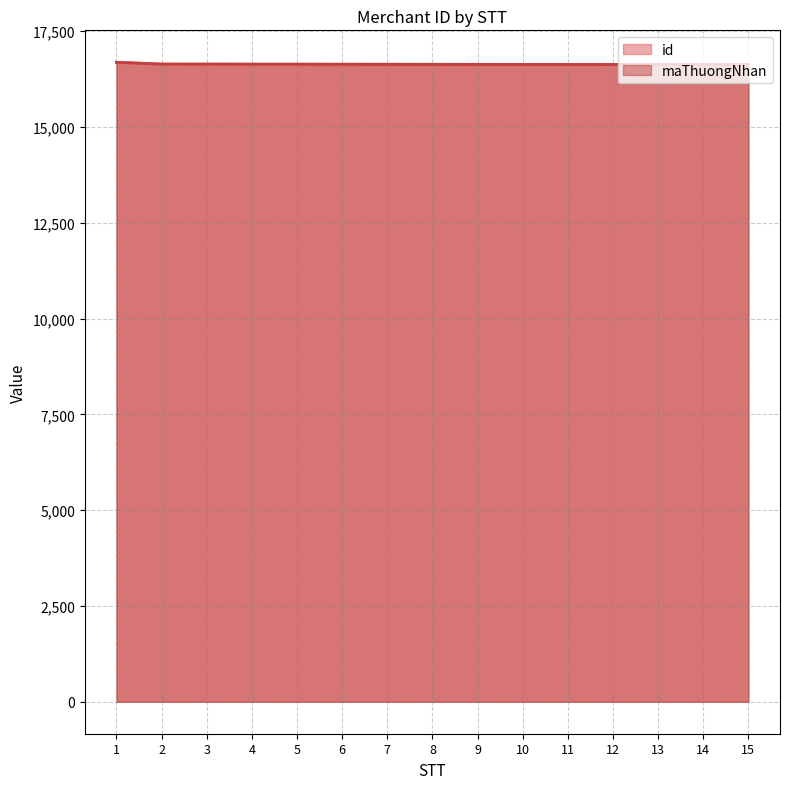

Which has a higher value, 5 or 10?

5